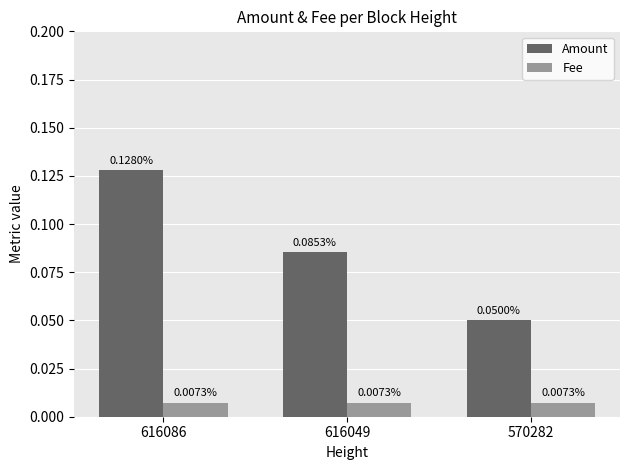

List the series in order of their overall mean, highest first.

Amount, Fee